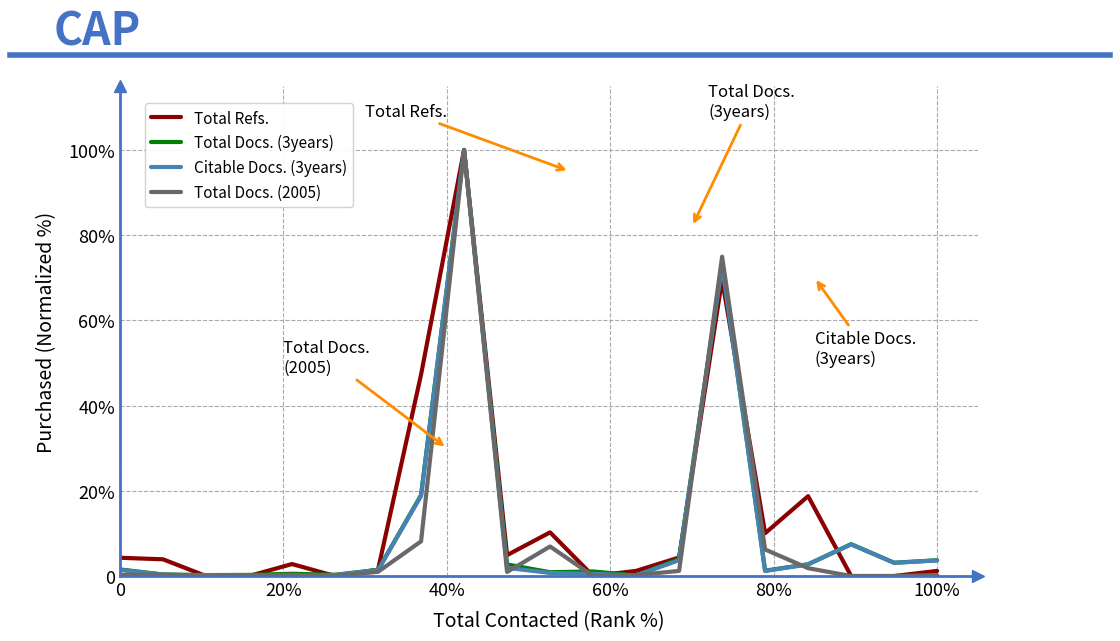

What are all the series names shown in the legend?

Total Refs., Total Docs. (3years), Citable Docs. (3years), Total Docs. (2005)